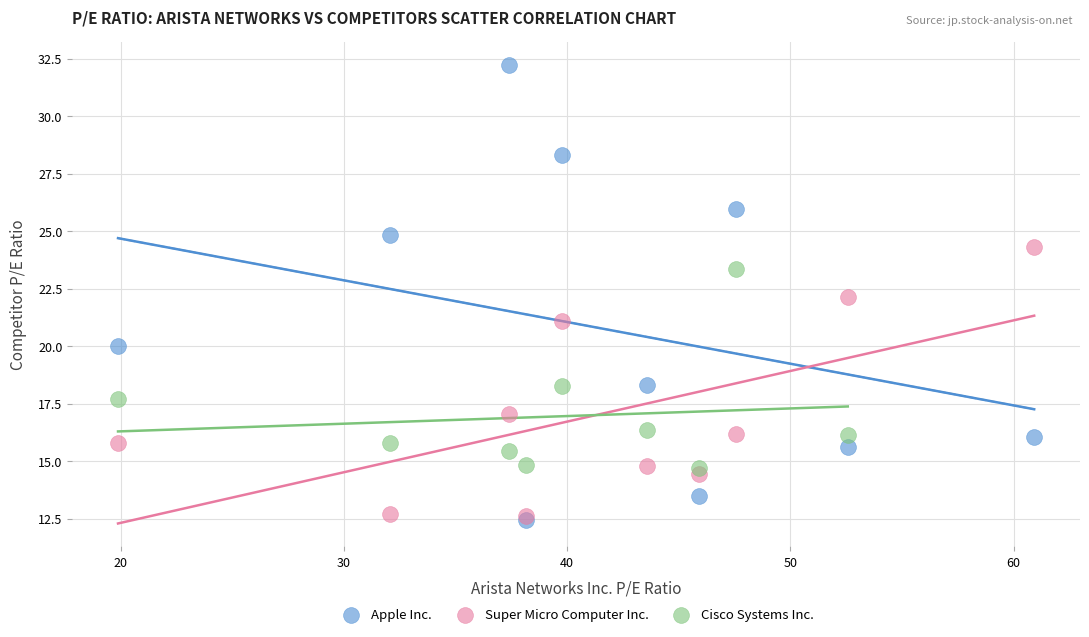

What are all the series names shown in the legend?

Apple Inc., Super Micro Computer Inc., Cisco Systems Inc.